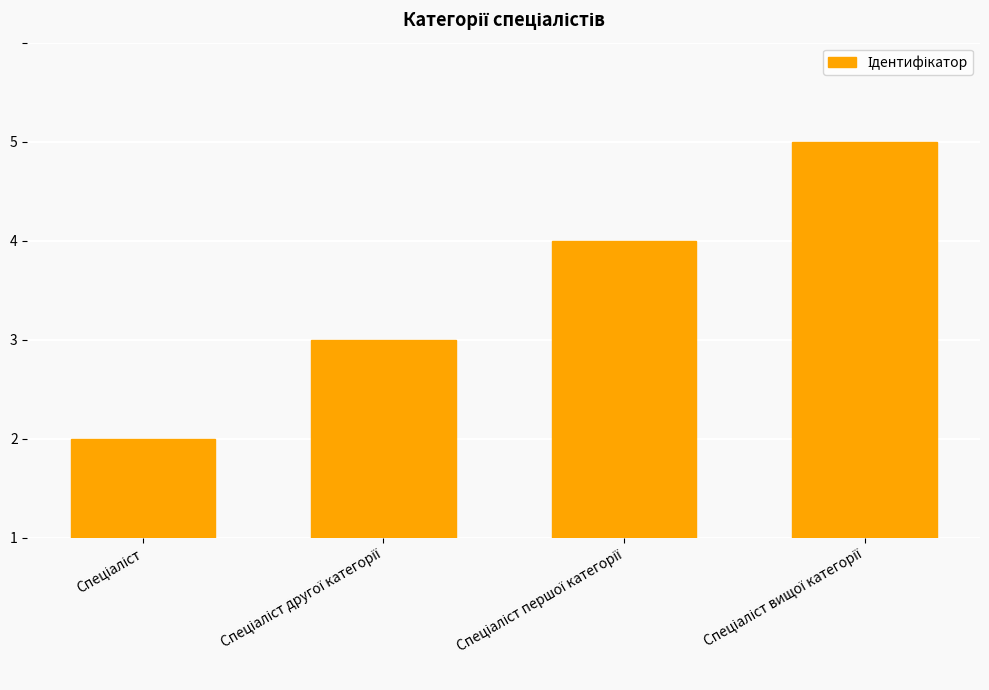

Reading right to left, what are all the values shown in this chart?

Спеціаліст вищої категорії=4	Спеціаліст першої категорії=3	Спеціаліст другої категорії=2	Спеціаліст=1